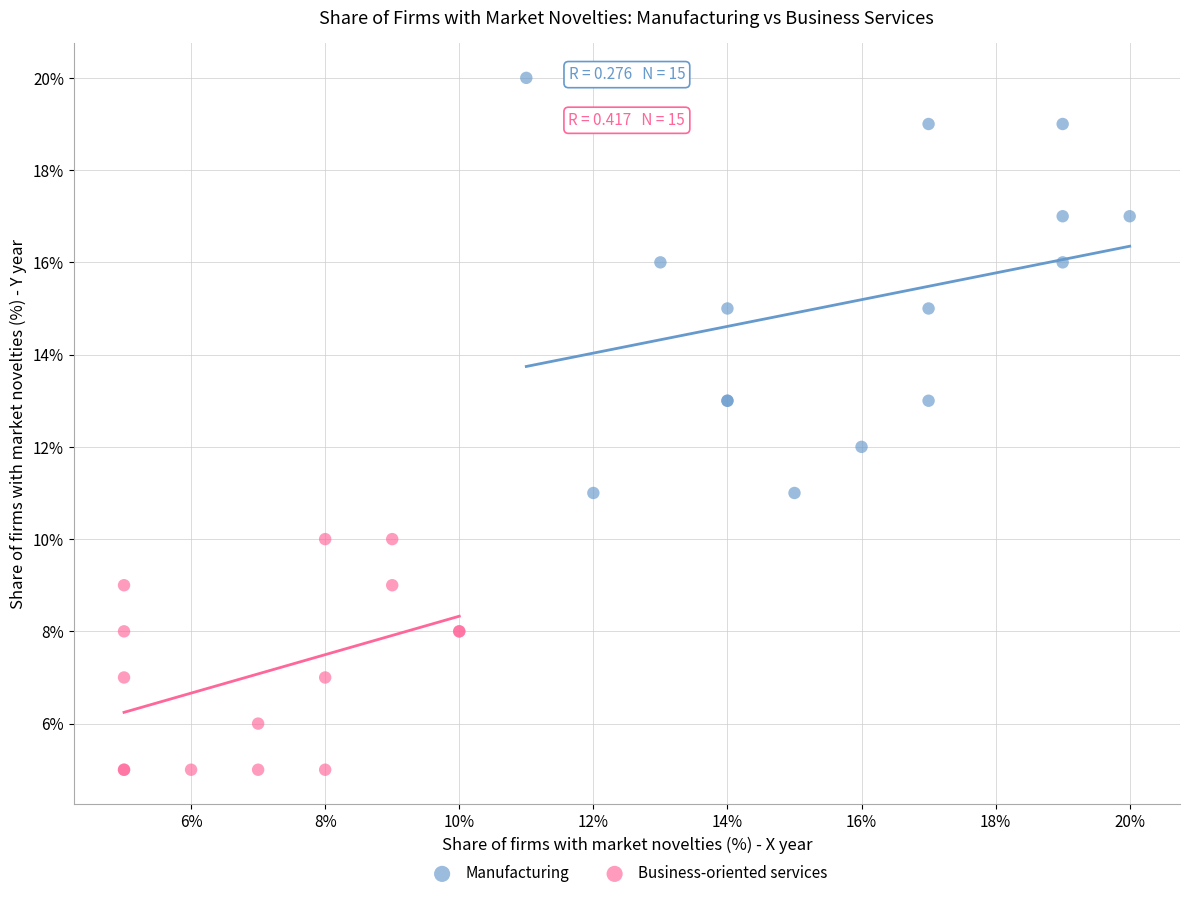

Which series contains the lowest Y value?

Business-oriented services